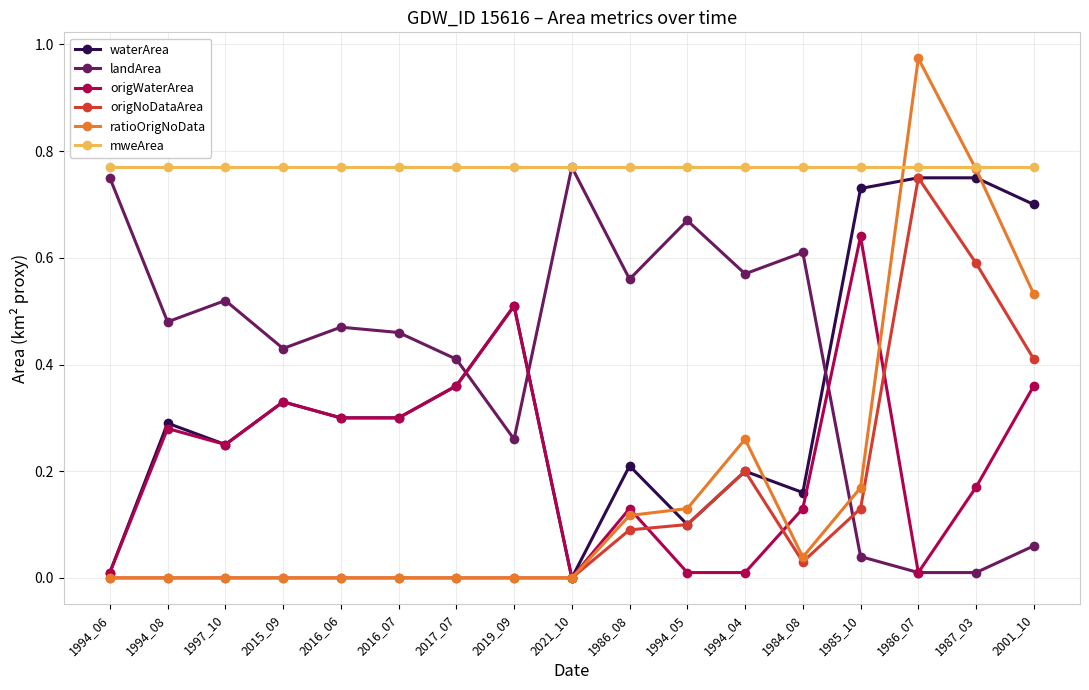

How many lines are shown in the chart?

6